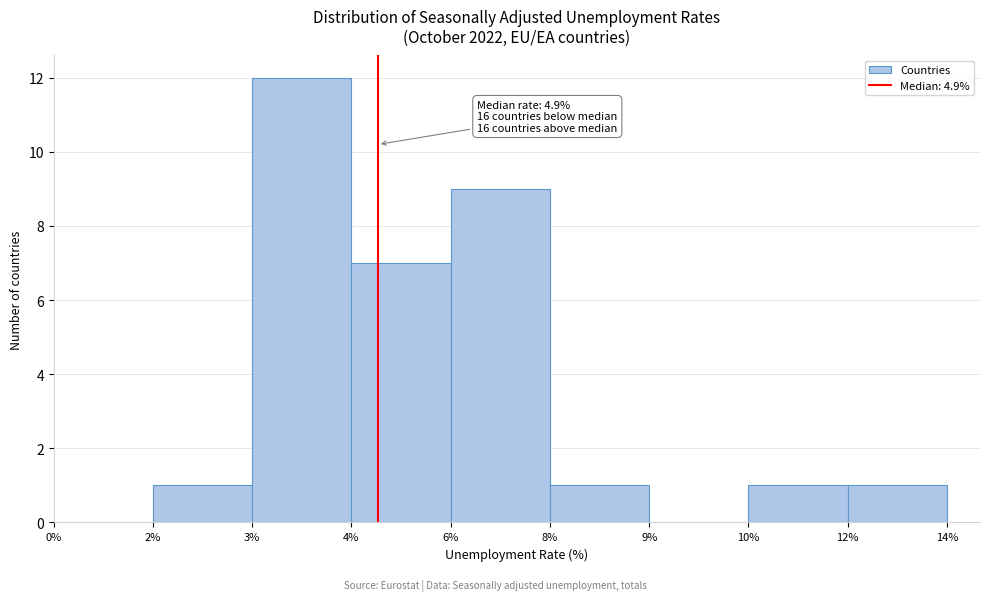

Reading right to left, list all the values displayed in this chart.

12%=1	10%=1	9%=0	8%=1	6%=9	4%=7	3%=12	2%=1	0%=0